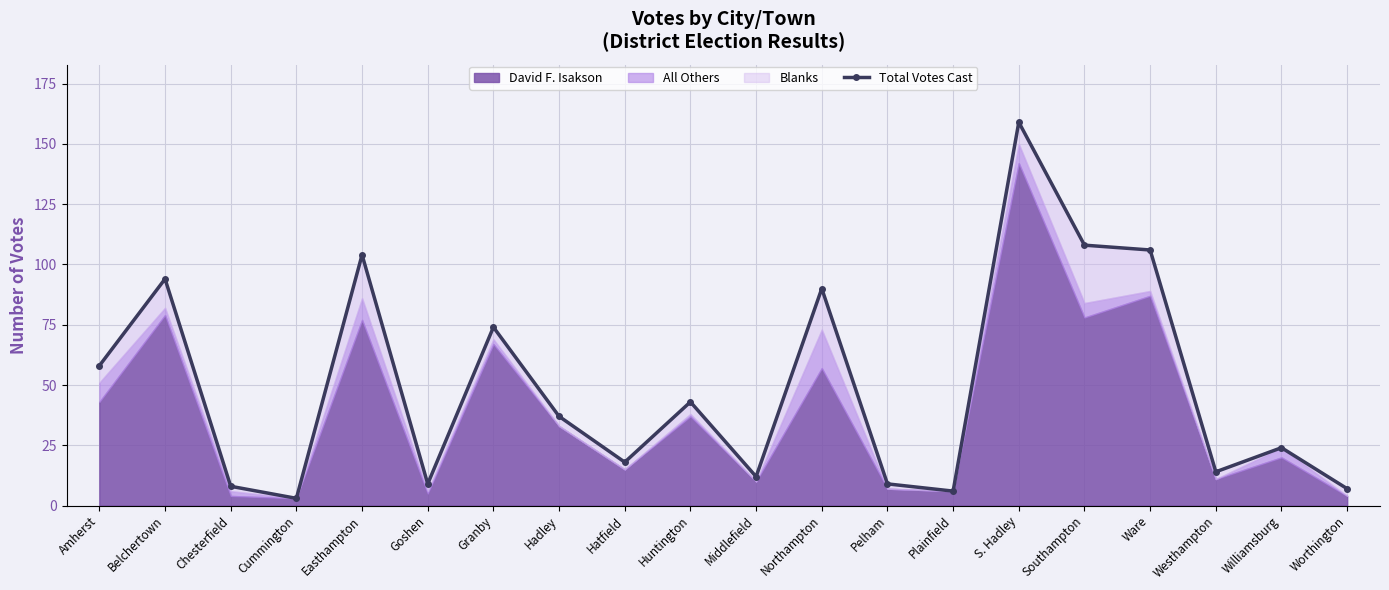

Approximately how many times larger is the value at Granby compared to S. Hadley?

0.5